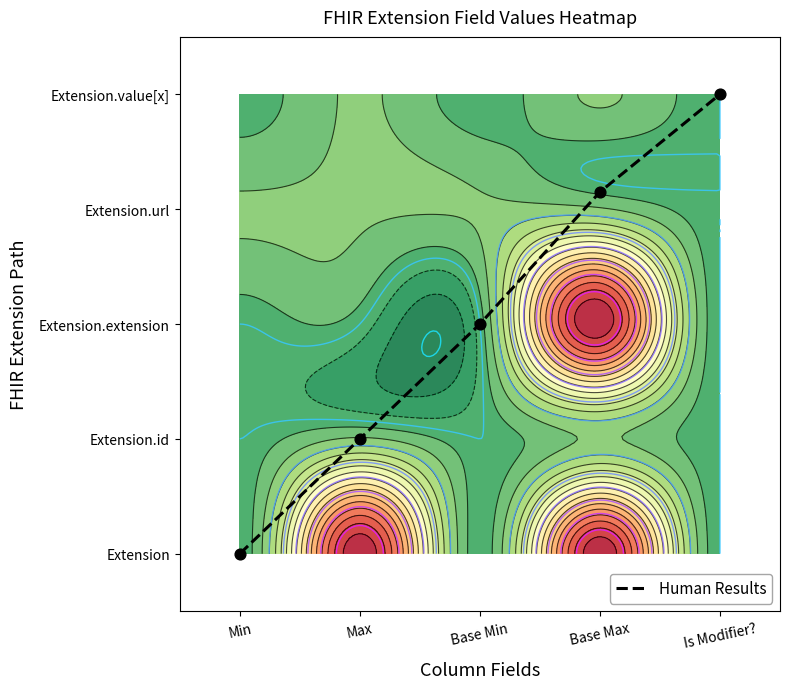

Reading right to left, extract all data points from this chart.

Is Modifier?=4.0	Base Max=3.1	Base Min=2.0	Max=1.0	Min=0.0